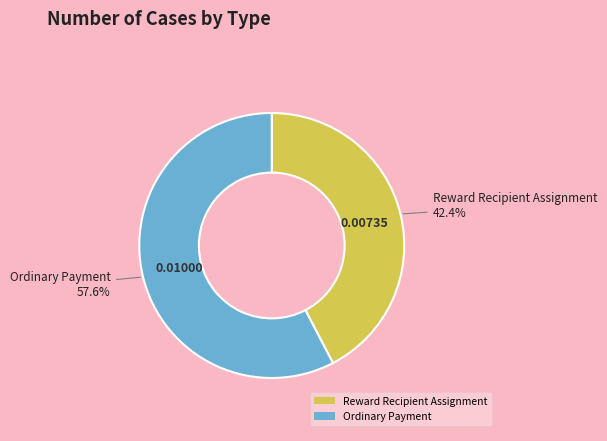

Is the sum of Reward Recipient Assignment and Ordinary Payment greater than half?

Yes